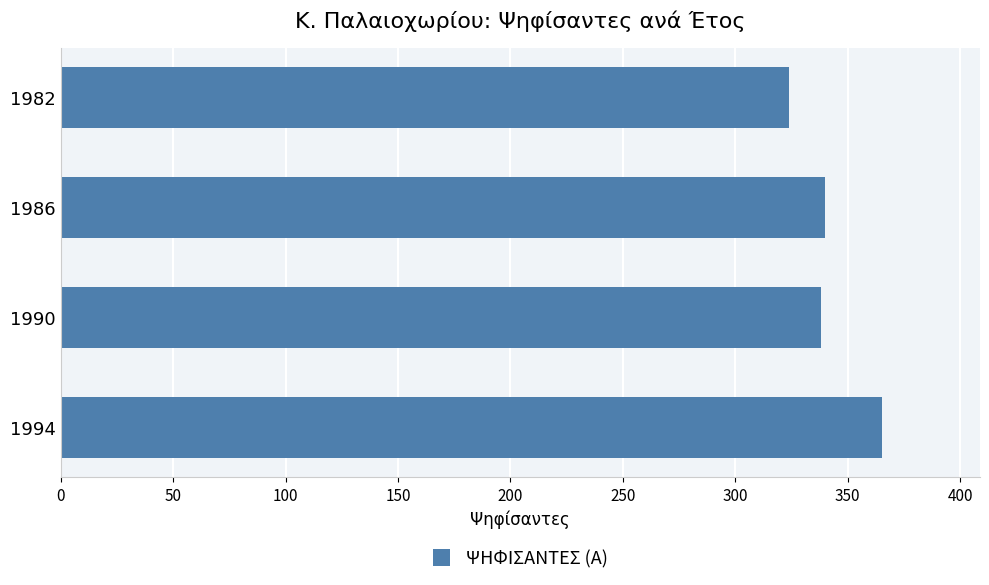

What is the difference between the second highest and second lowest values?

2